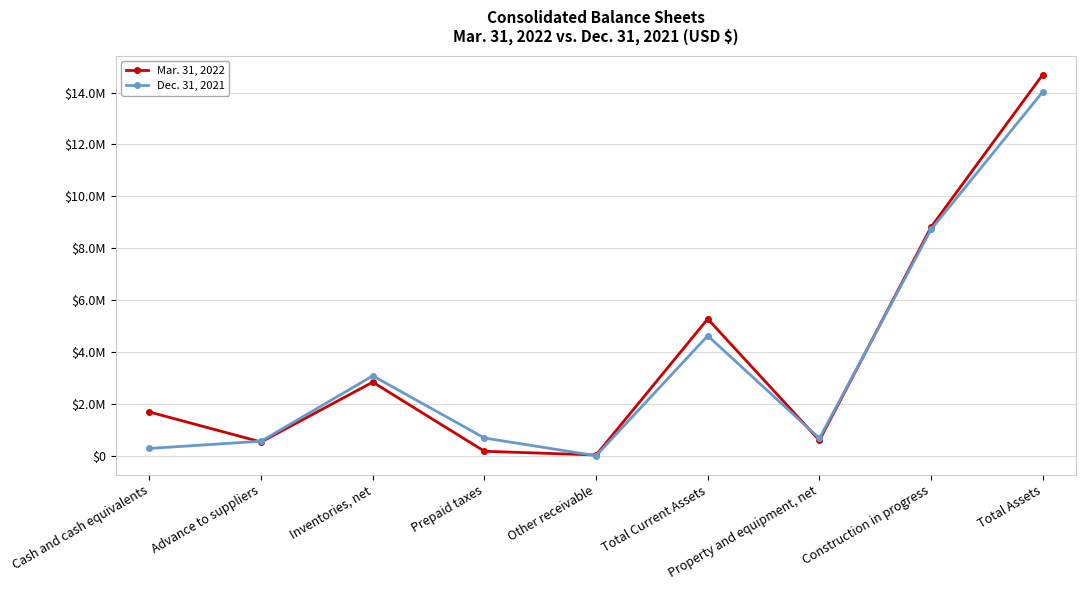

What is the sum of all Dec. 31, 2021 values?

32689303